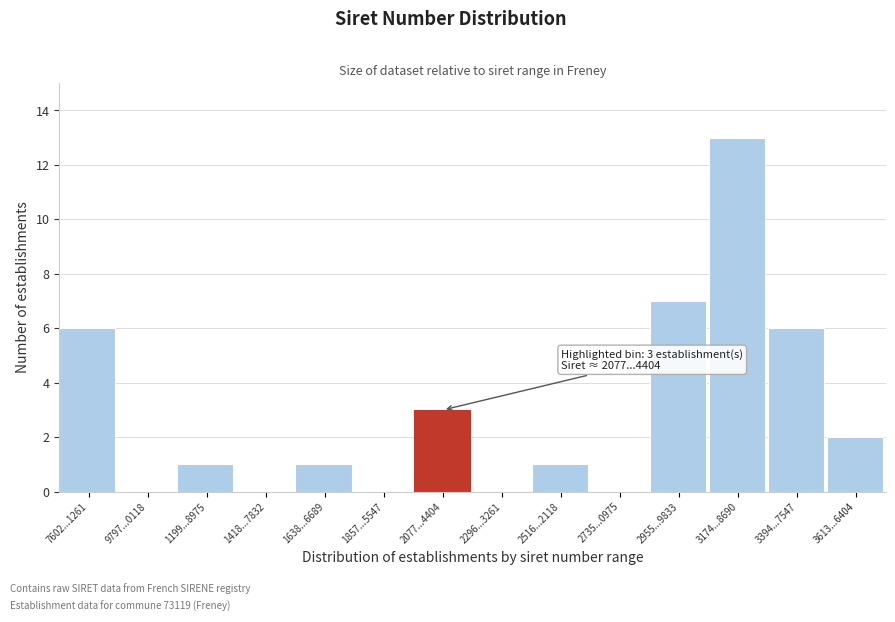

Reading left to right, what are all the values shown in this chart?

7602...1261=6	9797...0118=0	1199...8975=1	1418...7832=0	1638...6689=1	1857...5547=0	2077...4404=3	2296...3261=0	2516...2118=1	2735...0975=0	2955...9833=7	3174...8690=13	3394...7547=6	3613...6404=2